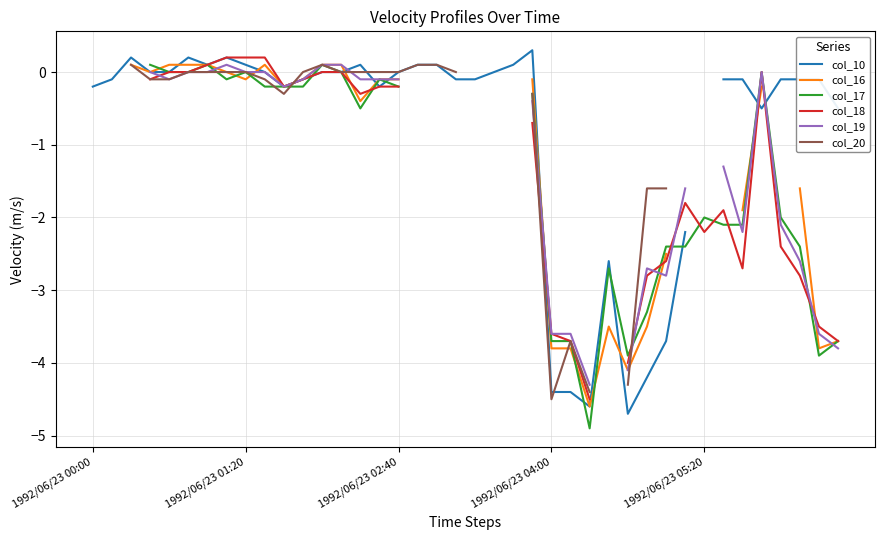

How many values in the col_17 series are below 0?

24